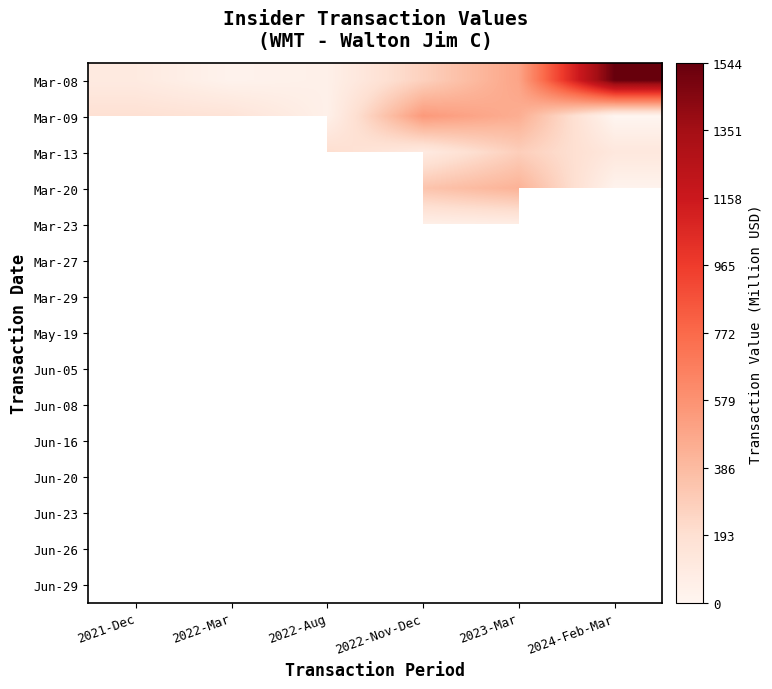

How many data points in Mar-08 are less than 272?

3